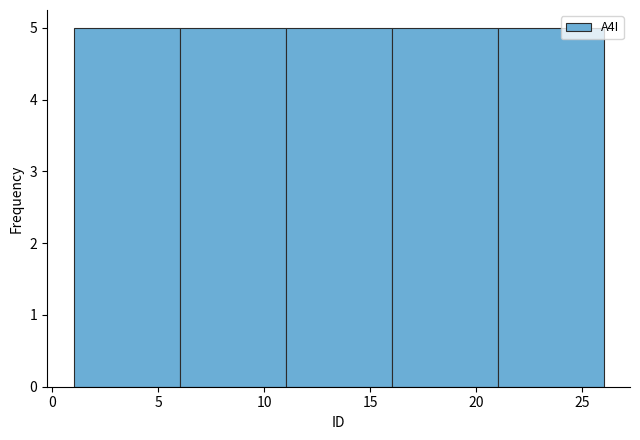

Reading left to right, list every bar in this chart as the range it spans on the x-axis followed by its height. The values are not printed on the chart, so give them approximately, as read against the axis.

1 to 6: 5
6 to 11: 5
11 to 16: 5
16 to 21: 5
21 to 26: 5